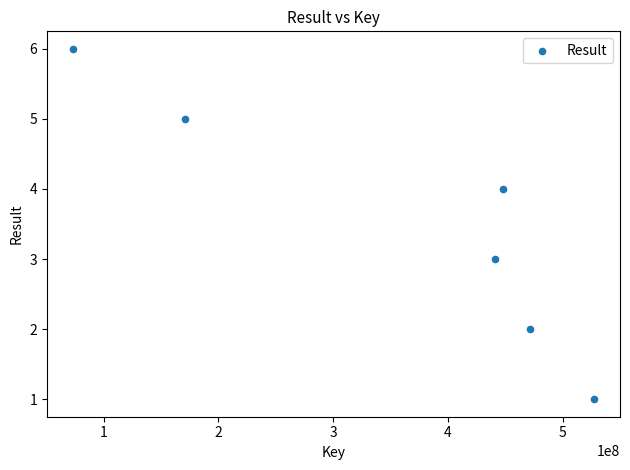

What is the average Y value?

4